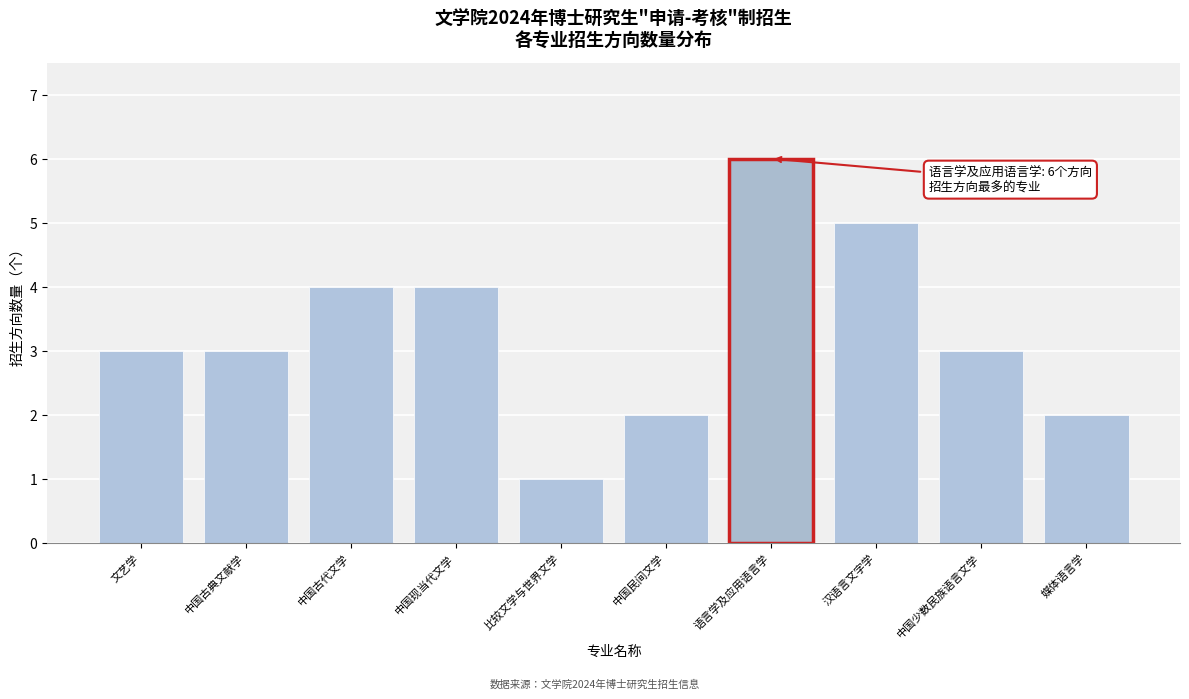

Reading left to right, list all the values displayed in this chart.

文艺学=3	中国古典文献学=3	中国古代文学=4	中国现当代文学=4	比较文学与世界文学=1	中国民间文学=2	语言学及应用语言学=6	汉语言文字学=5	中国少数民族语言文学=3	媒体语言学=2